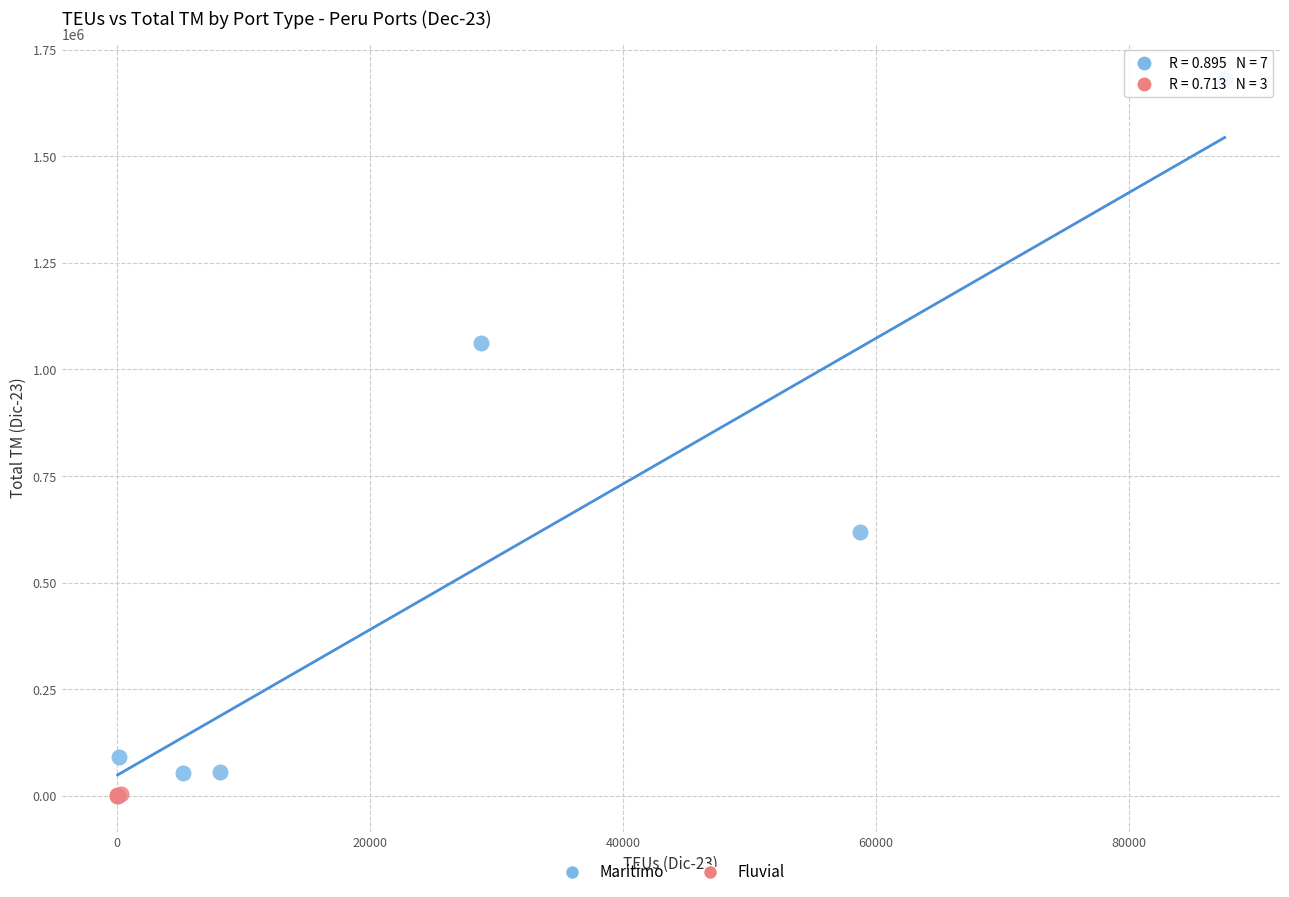

Which series has the widest spread of Y values?

Maritimo